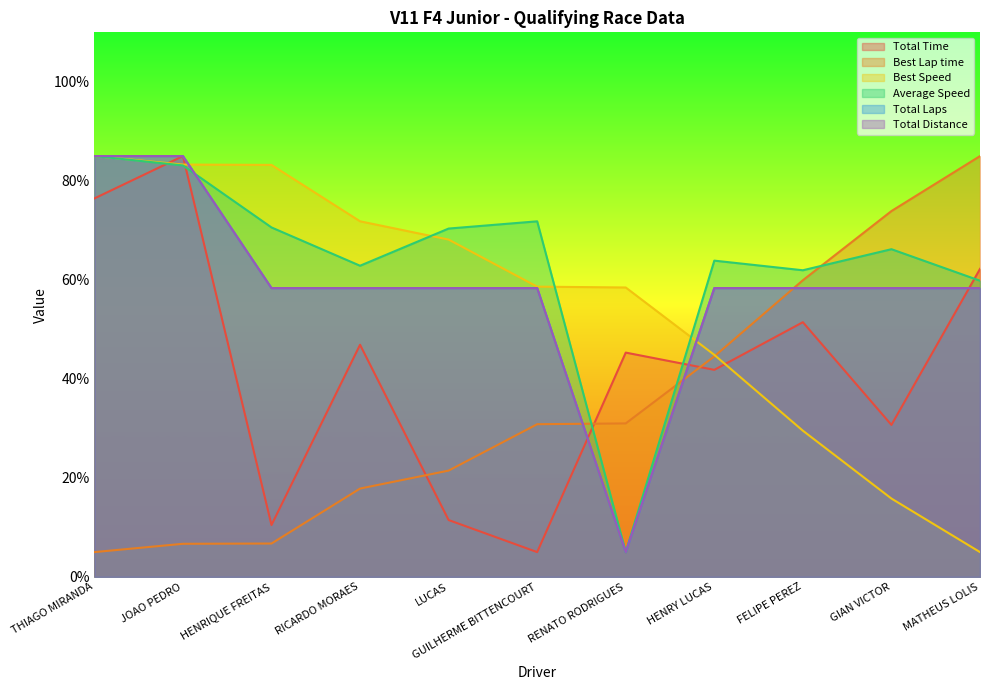

The value of Best Lap time at GUILHERME BITTENCOURT is 18.0. True or false?

False